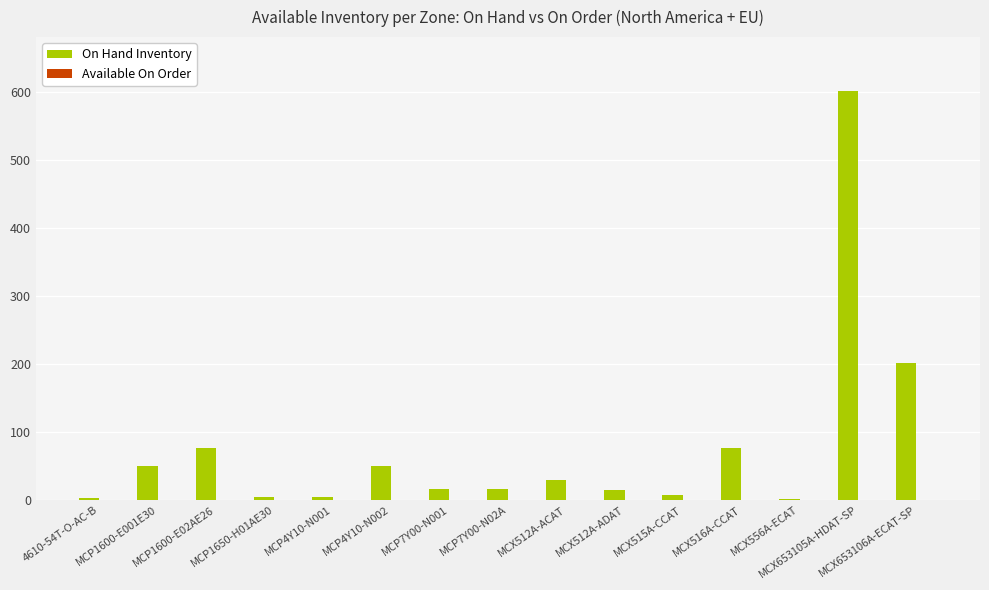

How many data points does each series have?

15